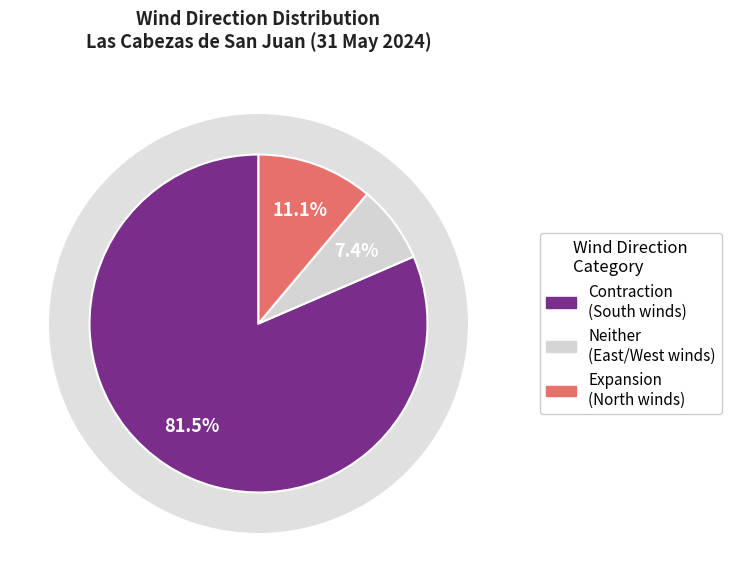

Does any single category account for the majority?

Yes